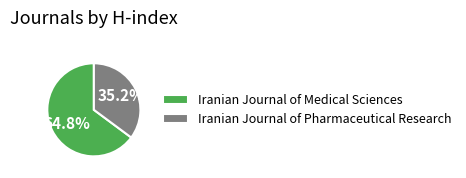

Which slice is the smallest?

Iranian Journal of Pharmaceutical Research